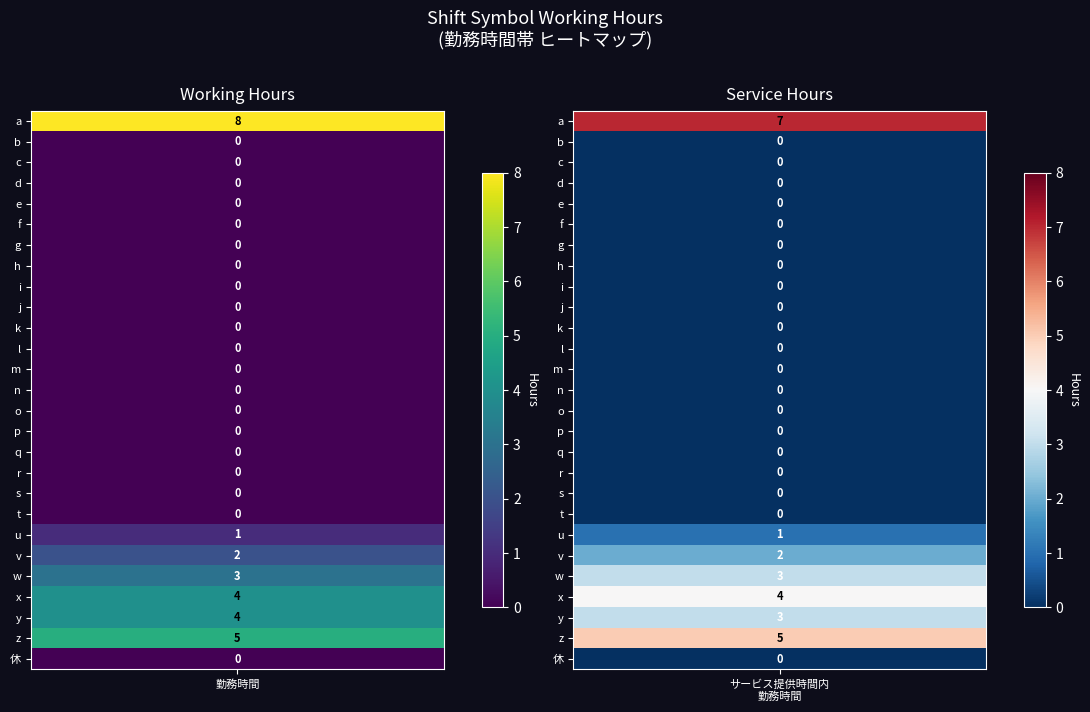

How many values in the service_hours series exceed 0?

7